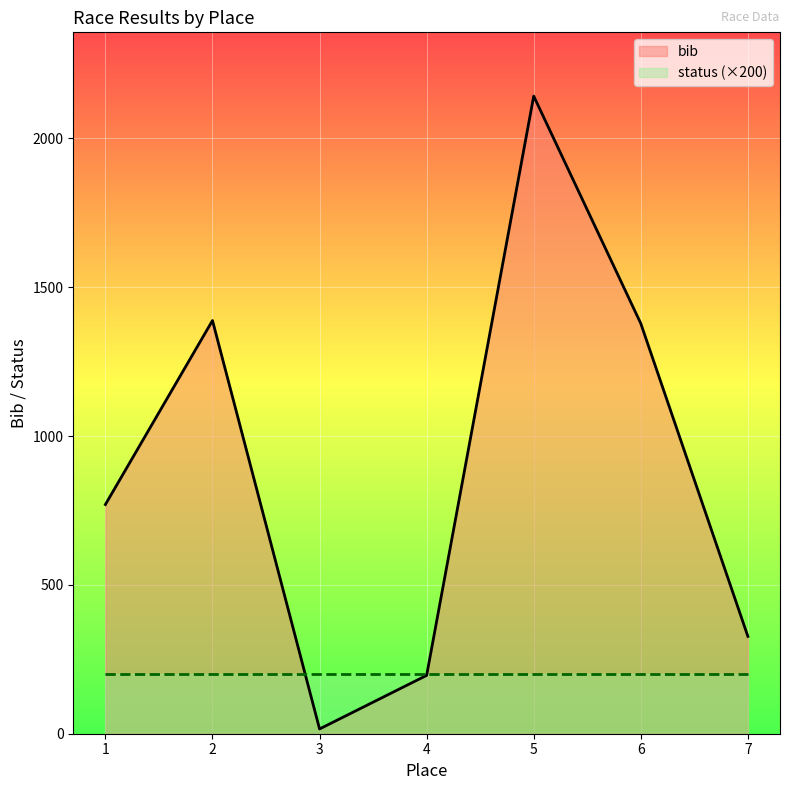

The value of bib at 5 is 3046. True or false?

False